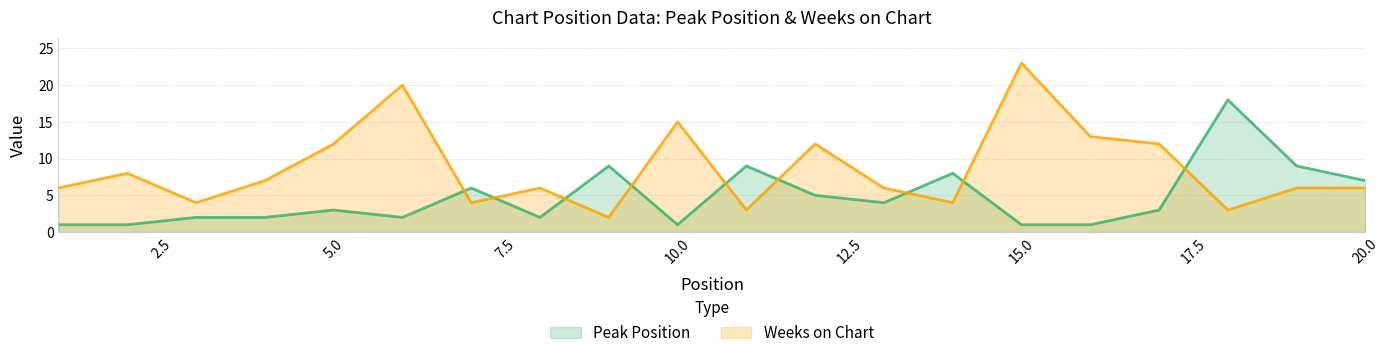

True or false: Peak Position has a value of 9 at 9.

True